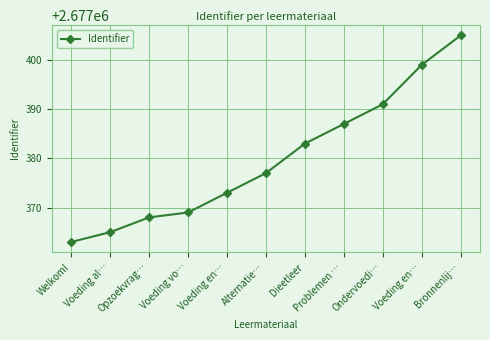

At which category does the chart reach its peak across all series?

Bronnenlij…